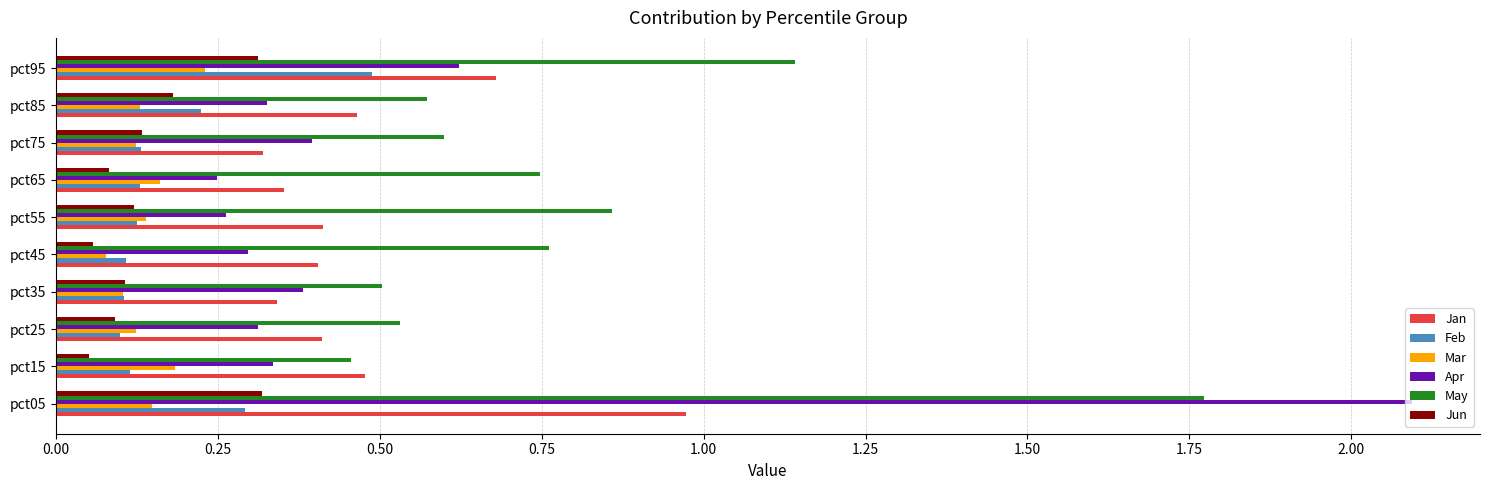

What is the sum of all May values?

7.9